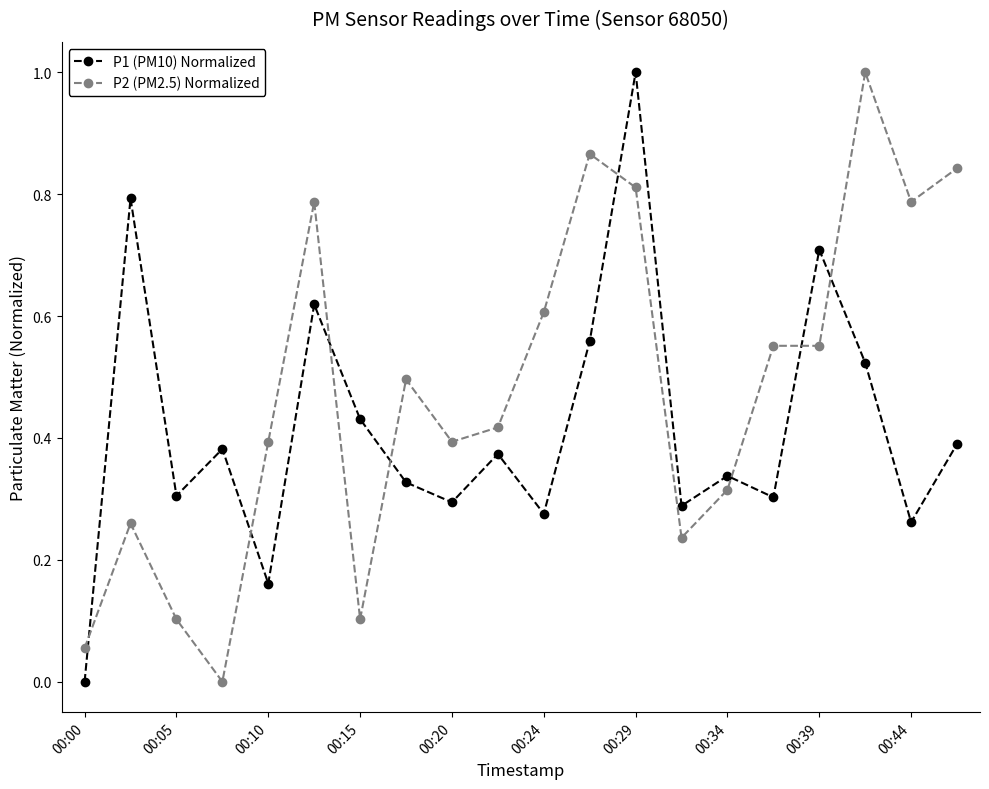

Rank the series by their average value, from lowest to highest.

P1 (PM10) Normalized, P2 (PM2.5) Normalized